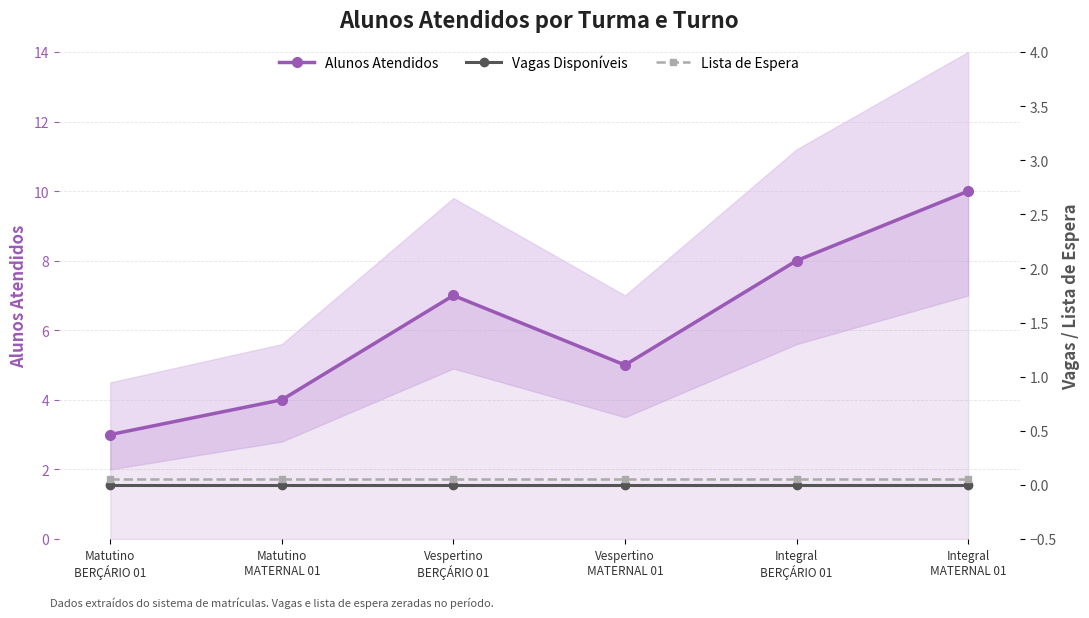

What is the spread (max minus min) of values at Integral
BERÇÁRIO 01?

8.0